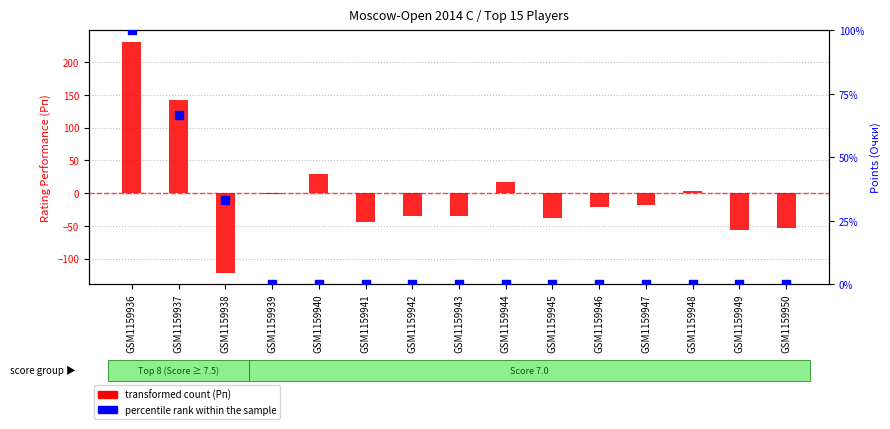

Which series reaches the minimum Y coordinate?

transformed count (Рп - mean)